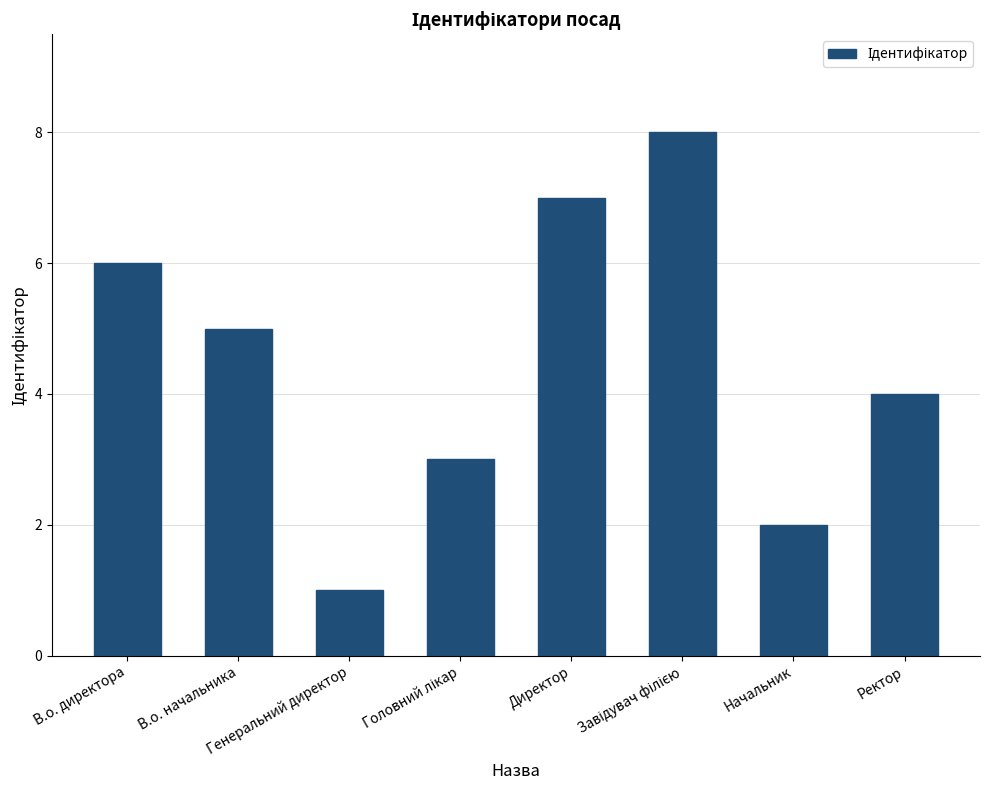

What is the maximum value shown in the chart?

8